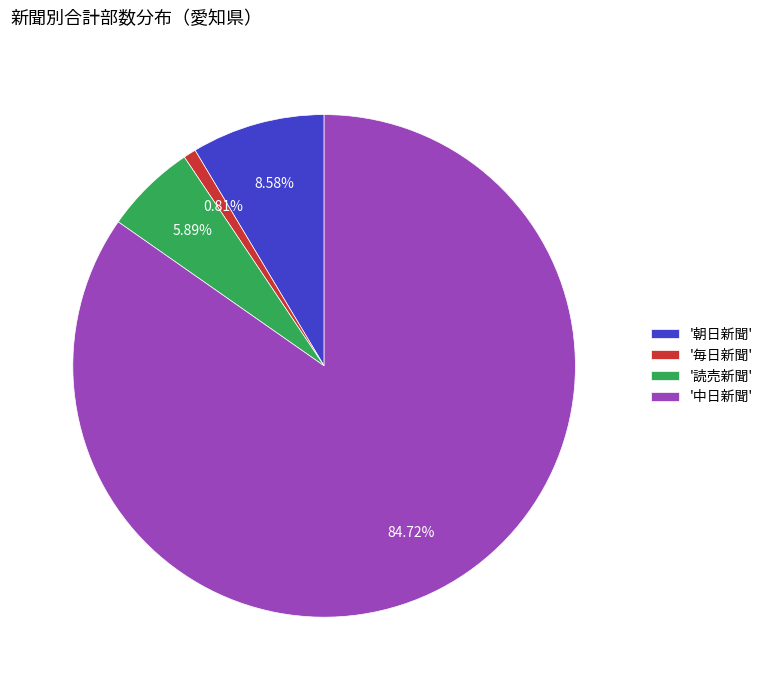

Rank the categories by value from highest to lowest.

'中日新聞', '朝日新聞', '読売新聞', '毎日新聞'